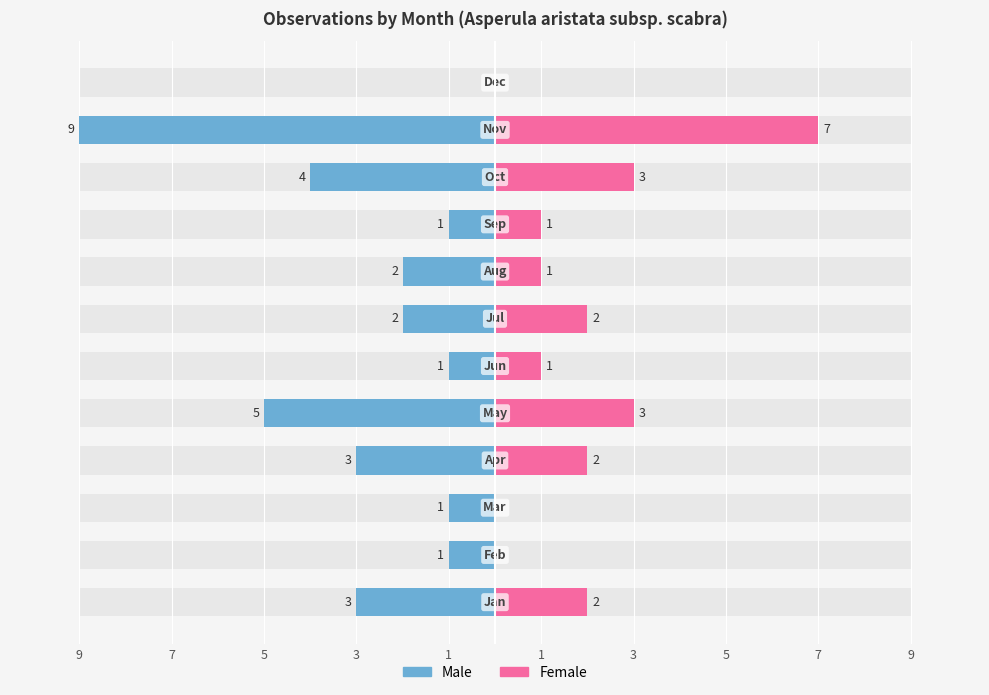

How many data points does each series have?

12